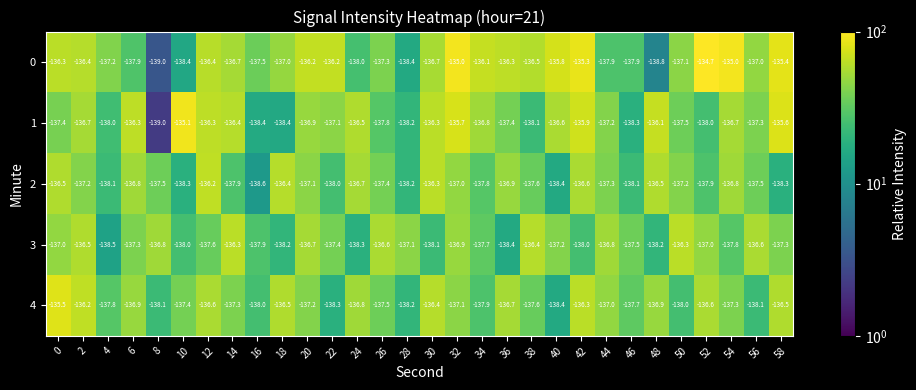

What is the average value of the 4 series?

-137.2